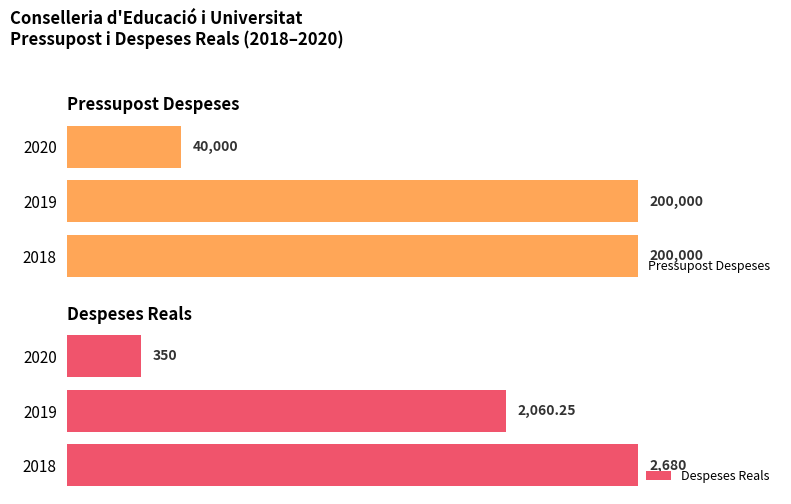

What is the smallest value displayed?

350.0